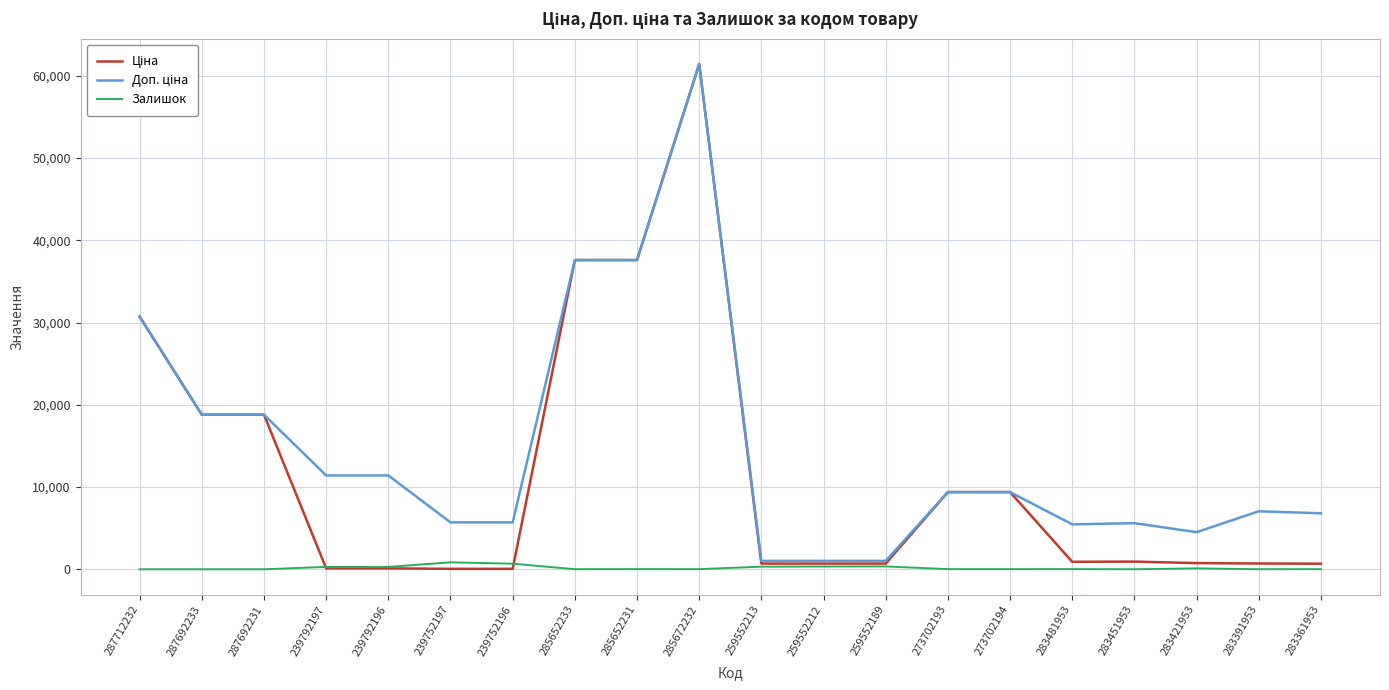

What is the total value across all series at 239752196?

6445.1